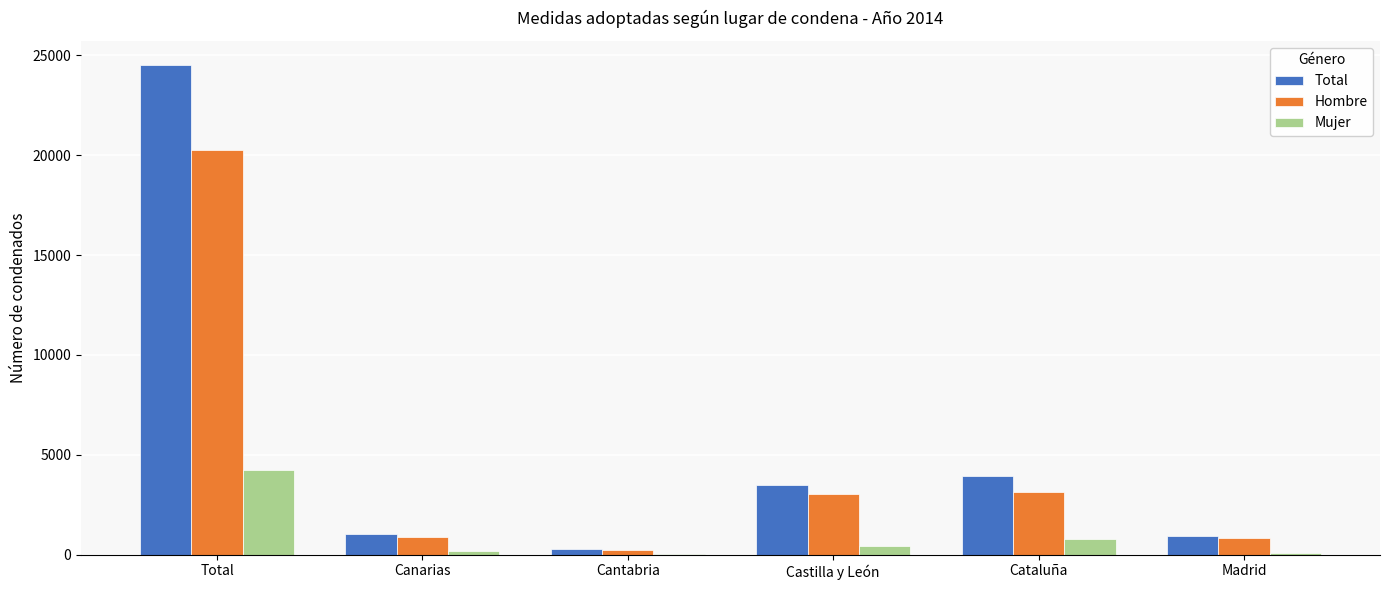

The value of Hombre at Castilla y León is 3035. True or false?

True